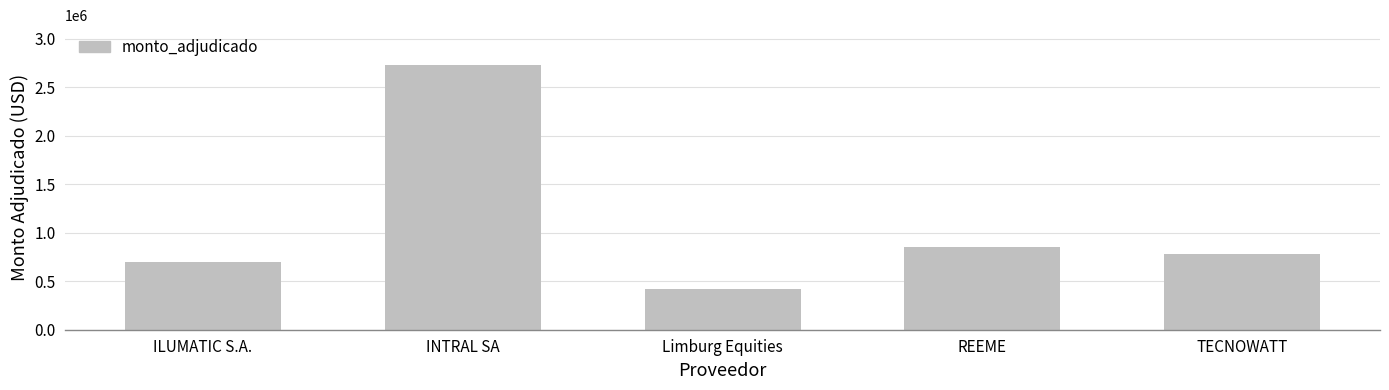

The chart shows a value of 881601 at INTRAL SA. True or false?

False